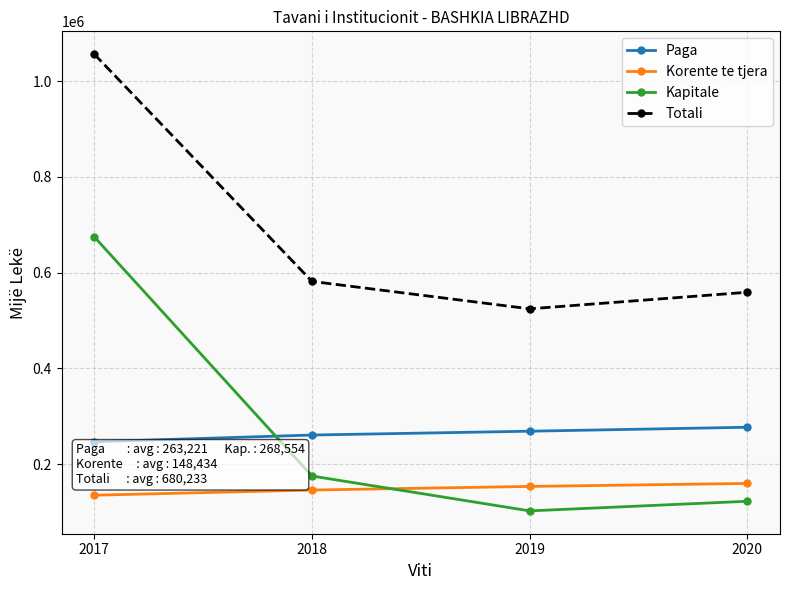

What is the average value of the Paga series?

263221